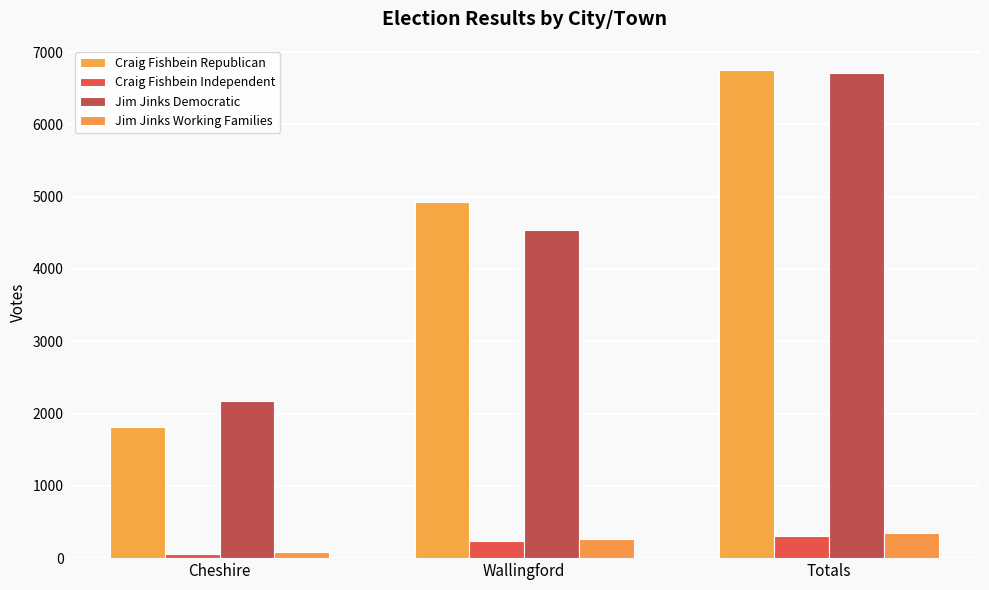

The value of Jim Jinks Working Families at Wallingford is 259. True or false?

True